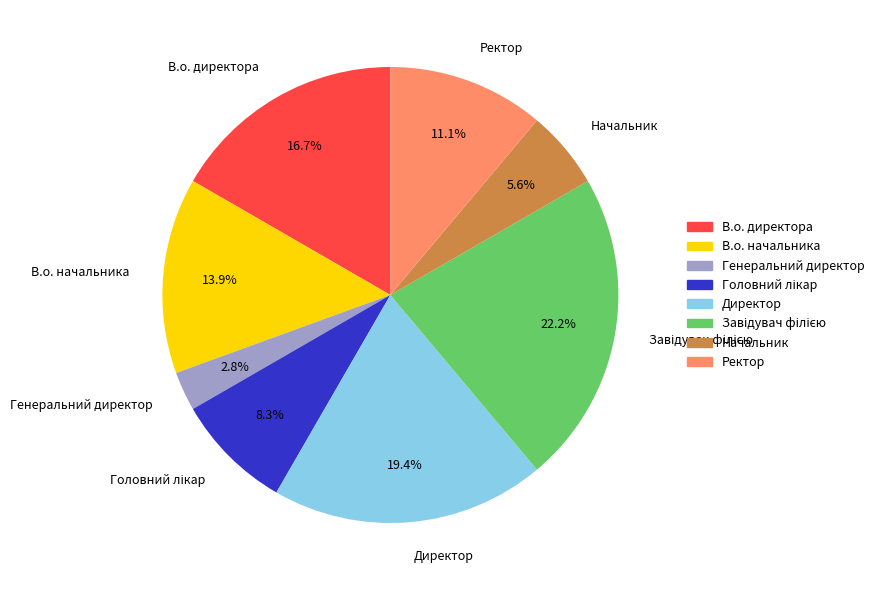

Count the number of slices in the pie.

8